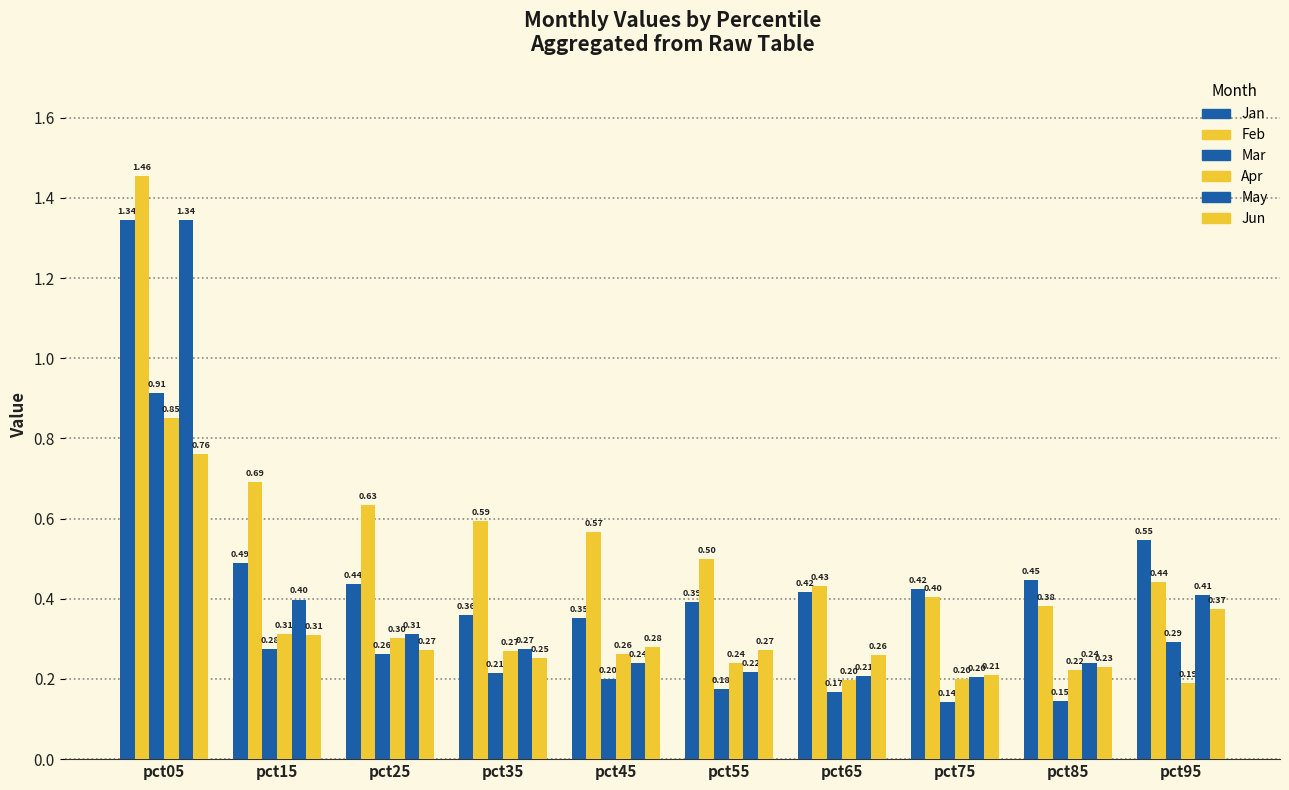

How many groups of bars are there?

10